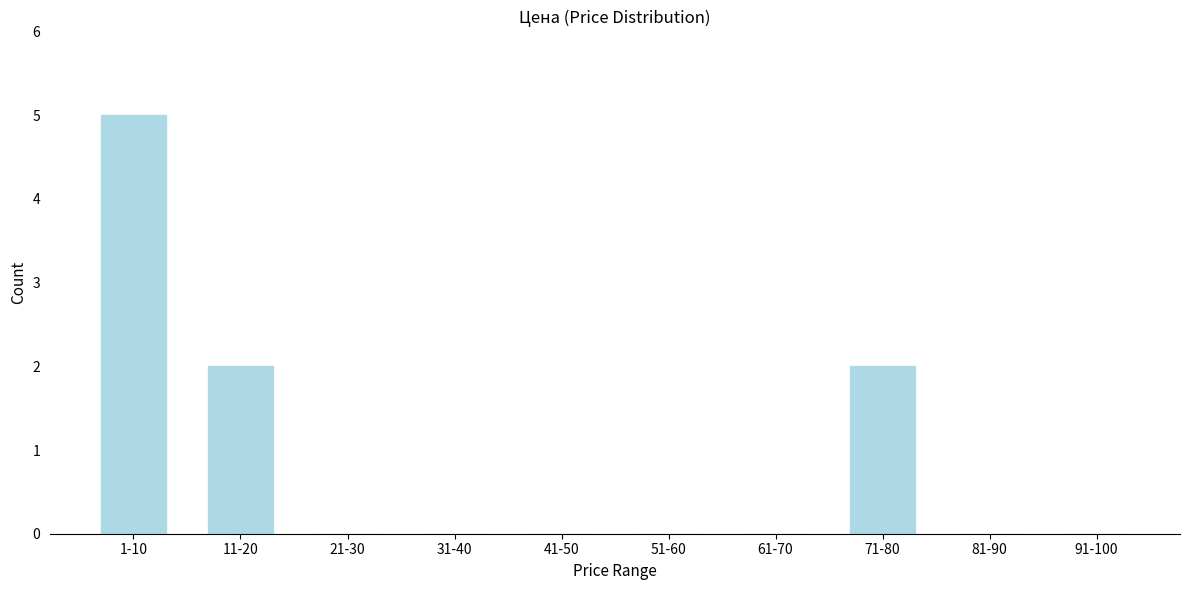

Reading right to left, extract all data points from this chart.

91-100=0	81-90=0	71-80=2	61-70=0	51-60=0	41-50=0	31-40=0	21-30=0	11-20=2	1-10=5